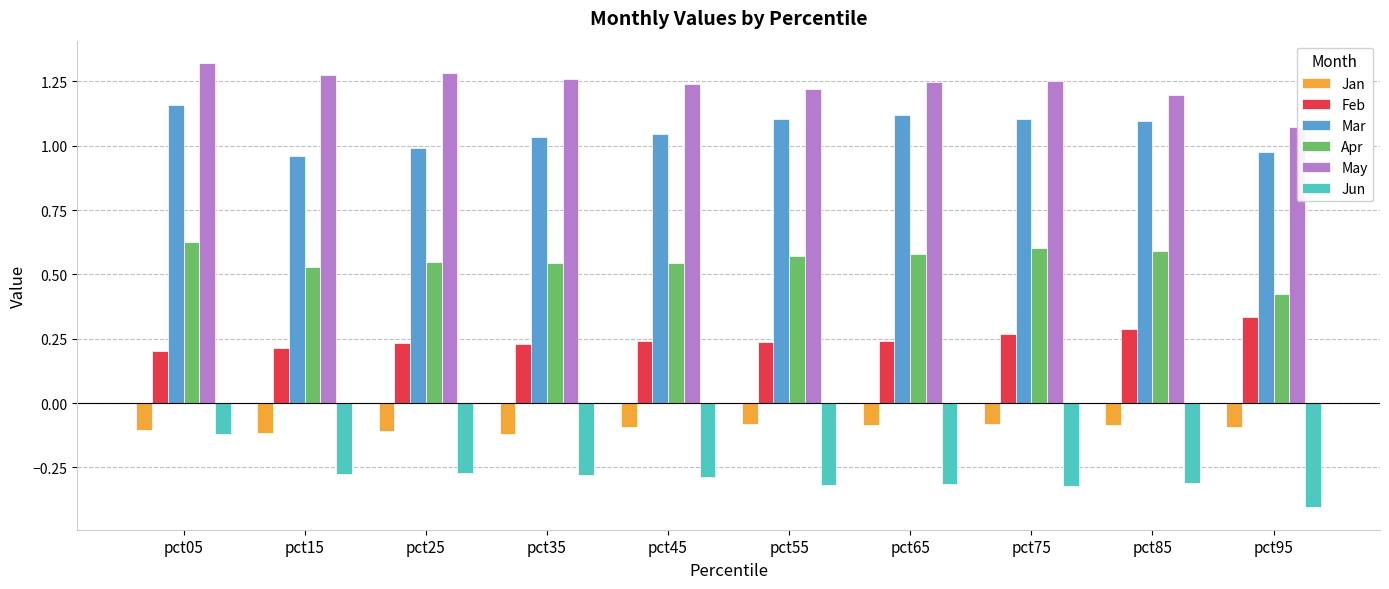

What is the total value across all series at pct85?

2.8